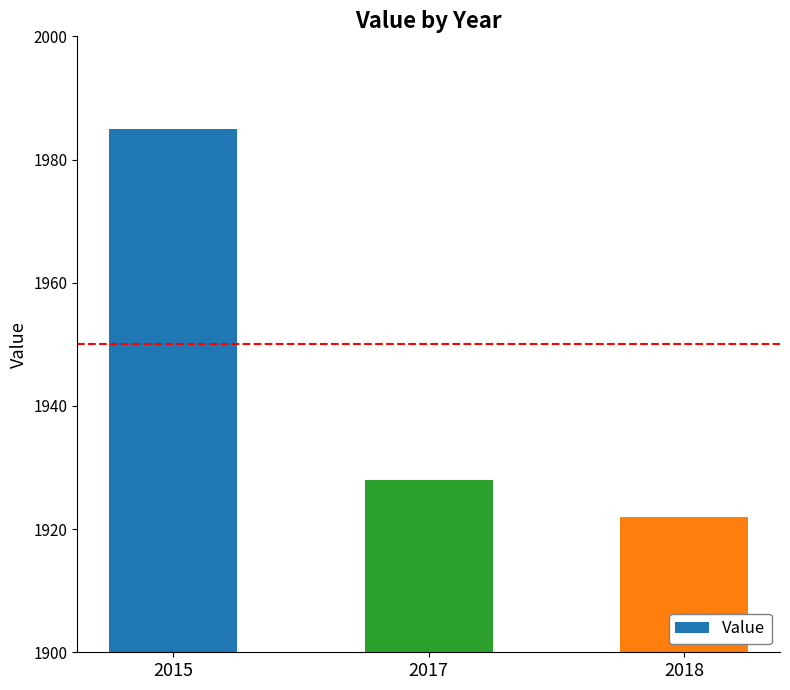

How many data points are less than 1928?

1